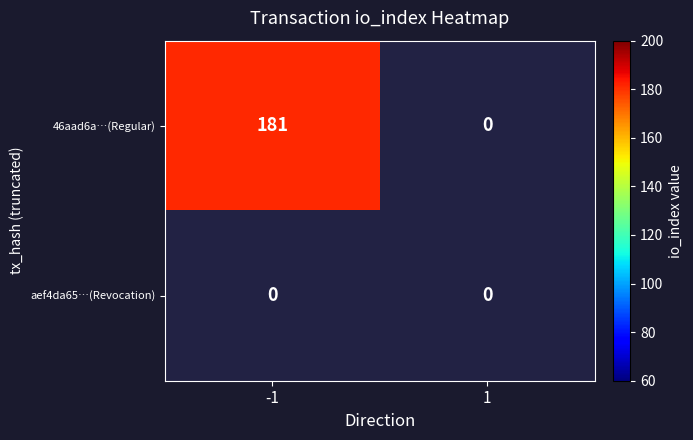

True or false: 46aad6a002927ac27cb40d17b1dd04a1dc6064e has a value of 181 at -1.

True